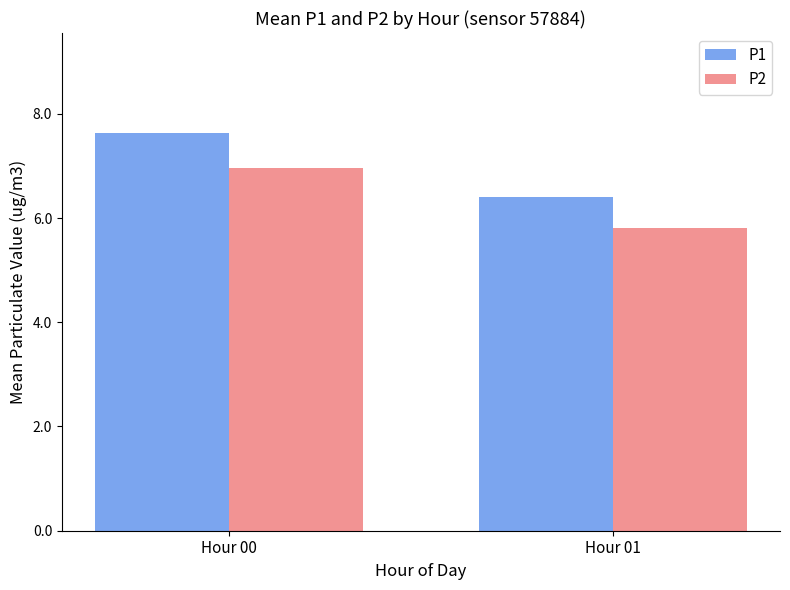

Which series has the largest total across all categories?

P1